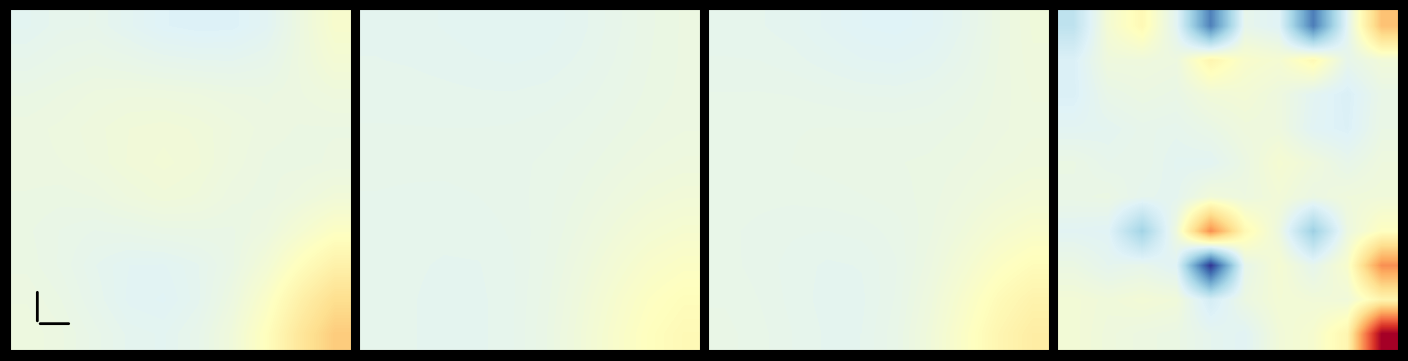

At which category does the chart reach its minimum across all series?

4